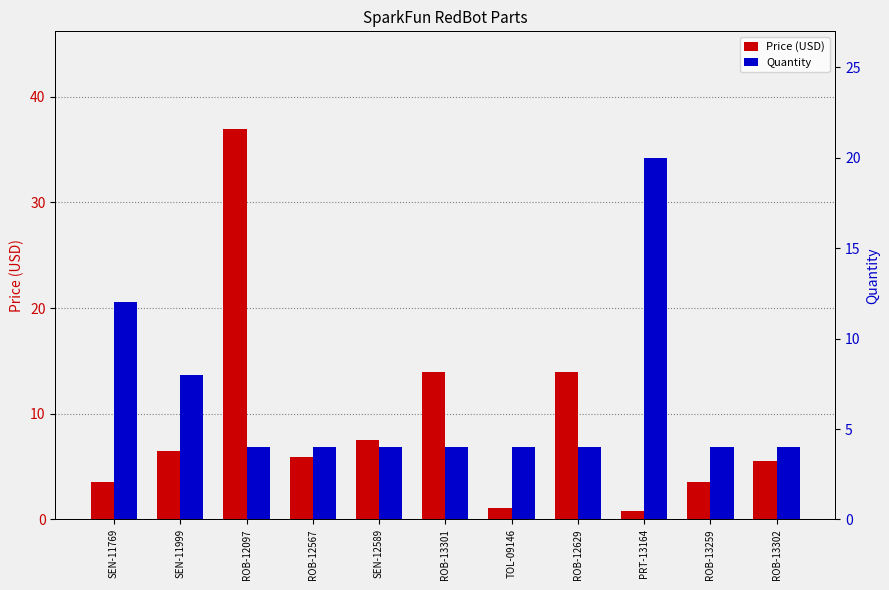

How many groups of bars are there?

11